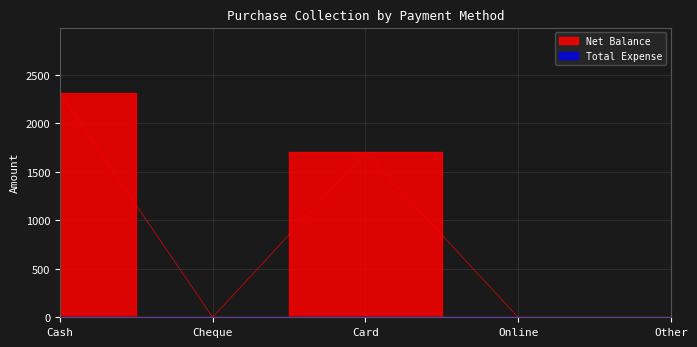

How many data points are above 0?

2